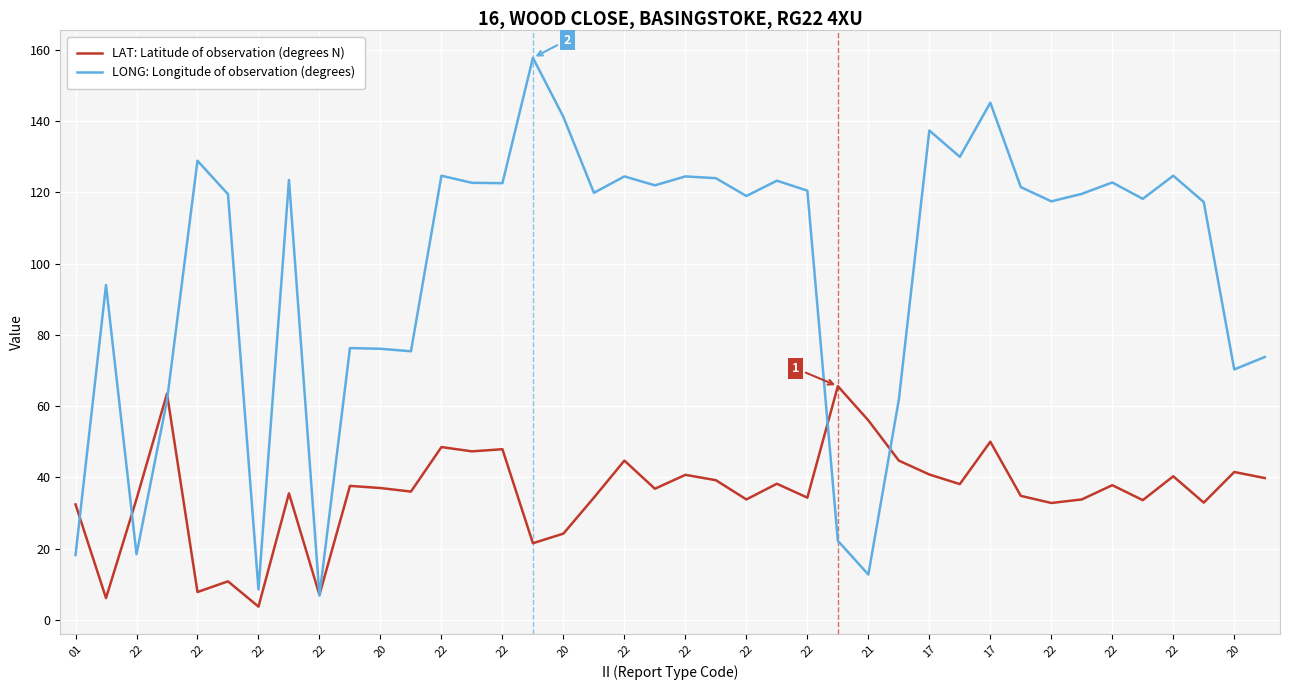

Rank the series by their average value, from lowest to highest.

LAT: Latitude of observation (degrees N), LONG: Longitude of observation (degrees)